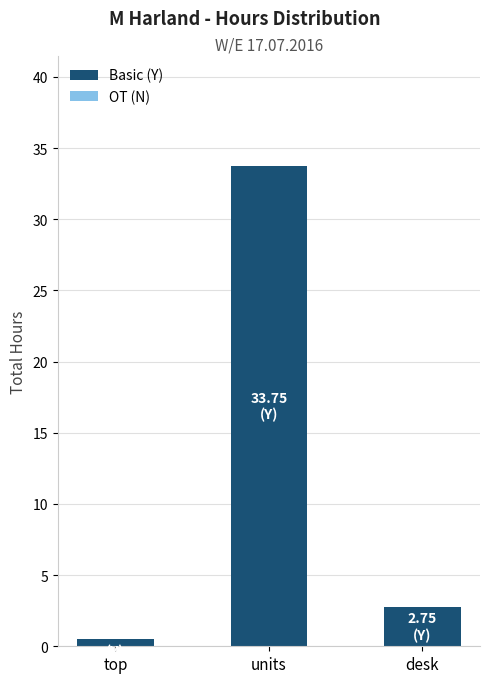

What is the sum of all values?

37.0